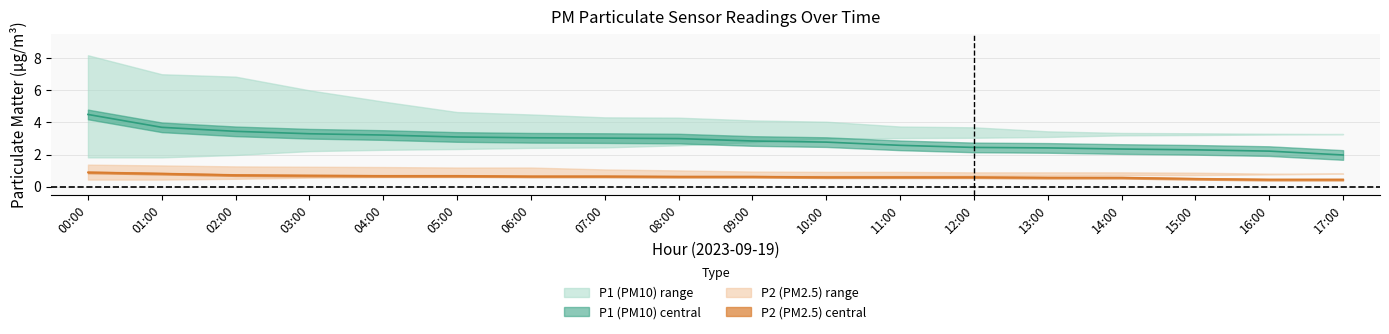

What is the difference between the maximum and minimum values in the P1_mid series?

2.5